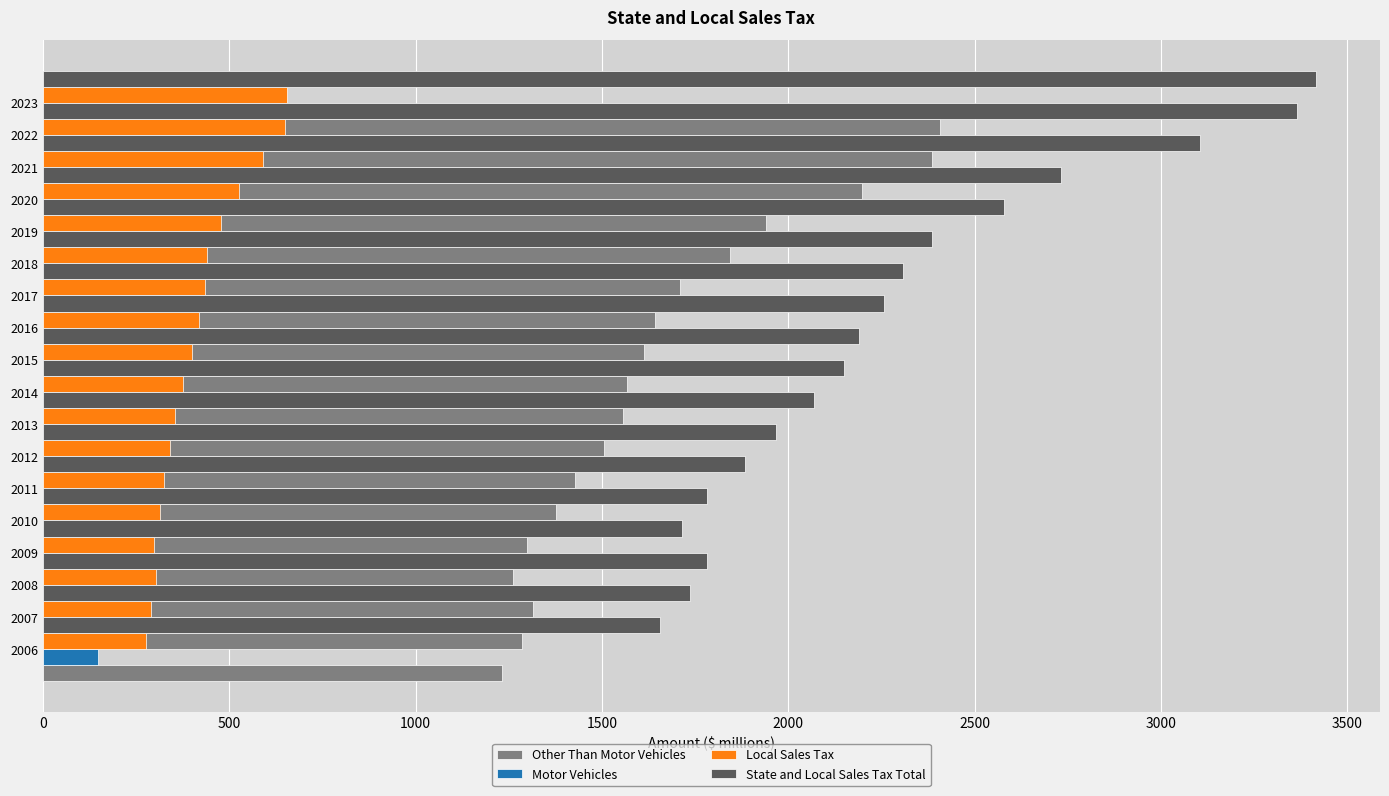

Which has a higher value, 2019 or 2016?

2019